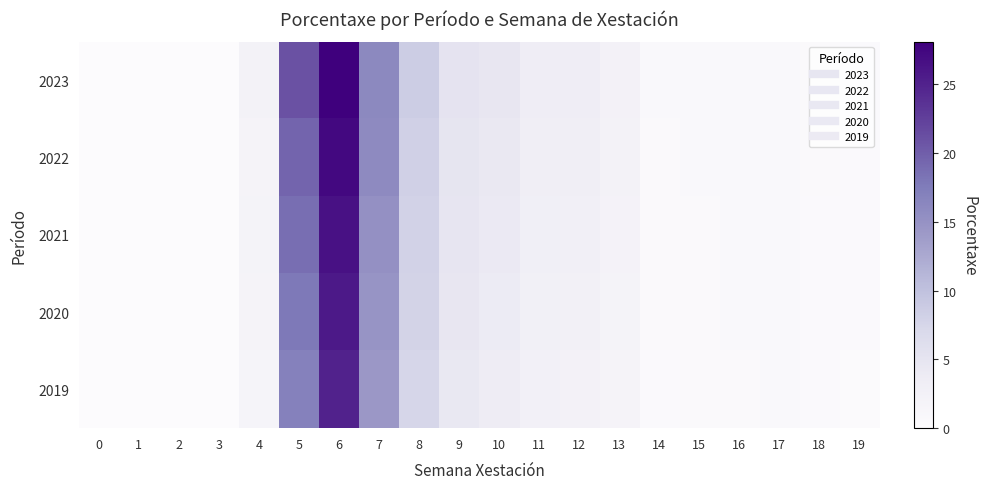

Which has a higher value, 13 or 11?

11